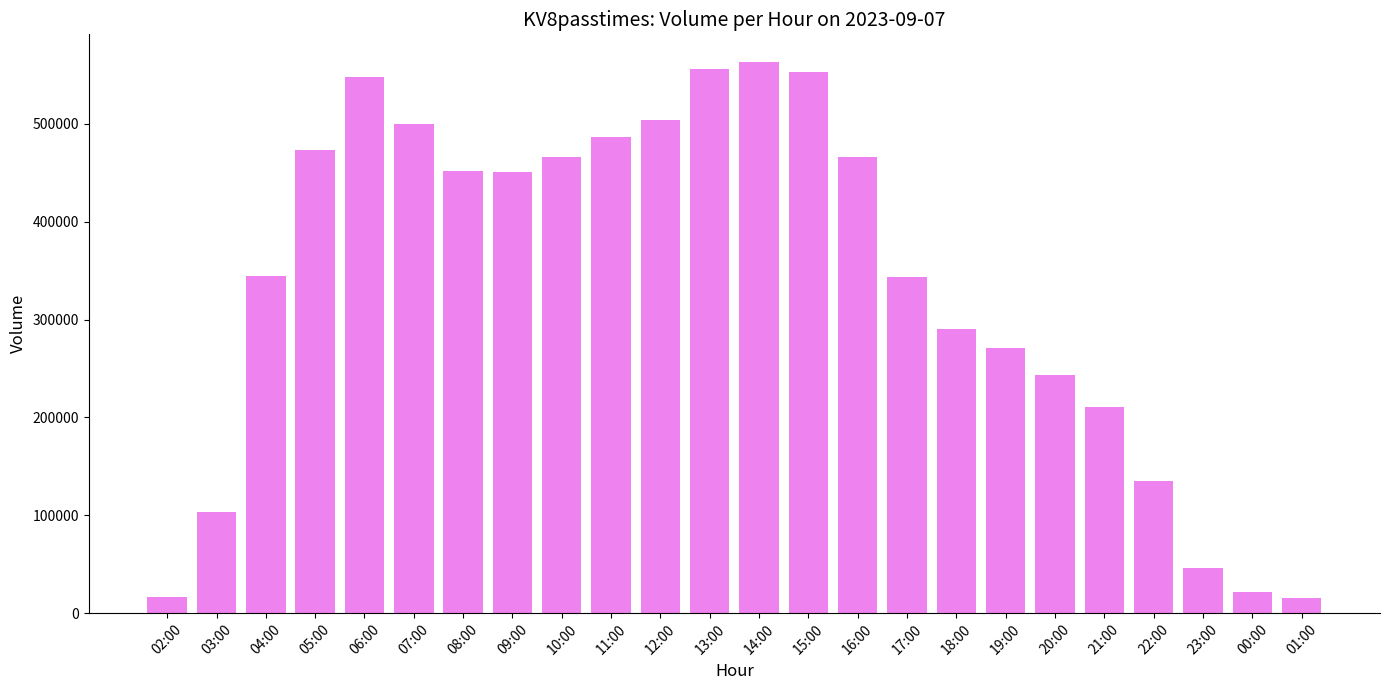

How many data points are less than 451049?

12